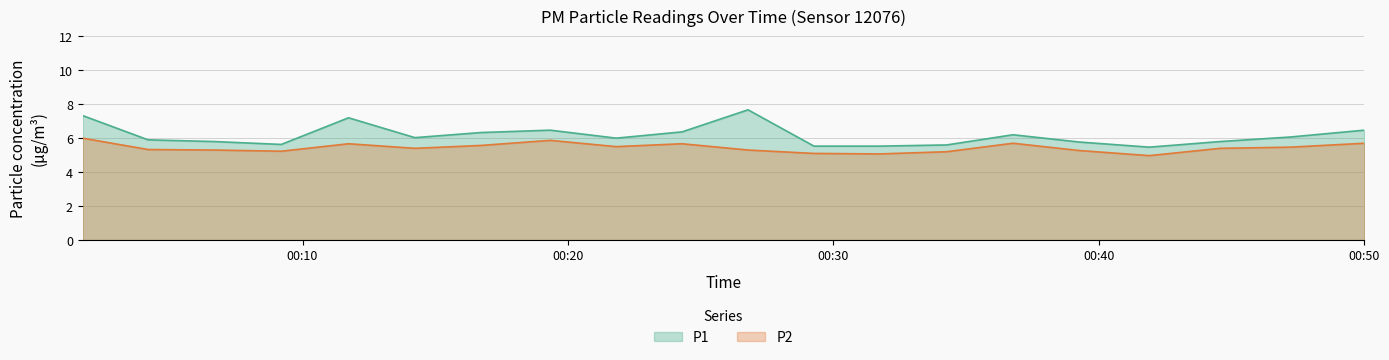

Which category has the lowest value across all series?

08:00